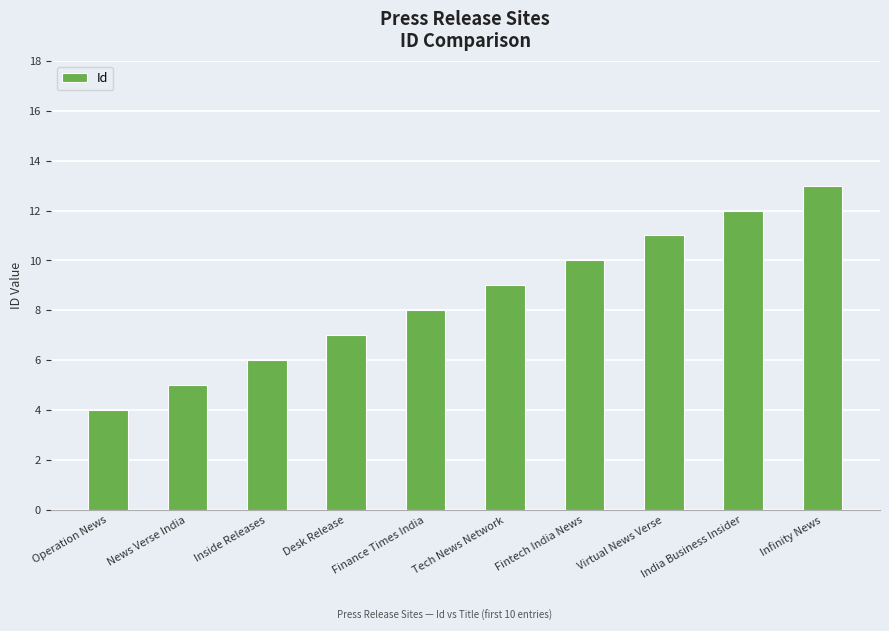

Reading right to left, list all the values displayed in this chart.

13	12	11	10	9	8	7	6	5	4